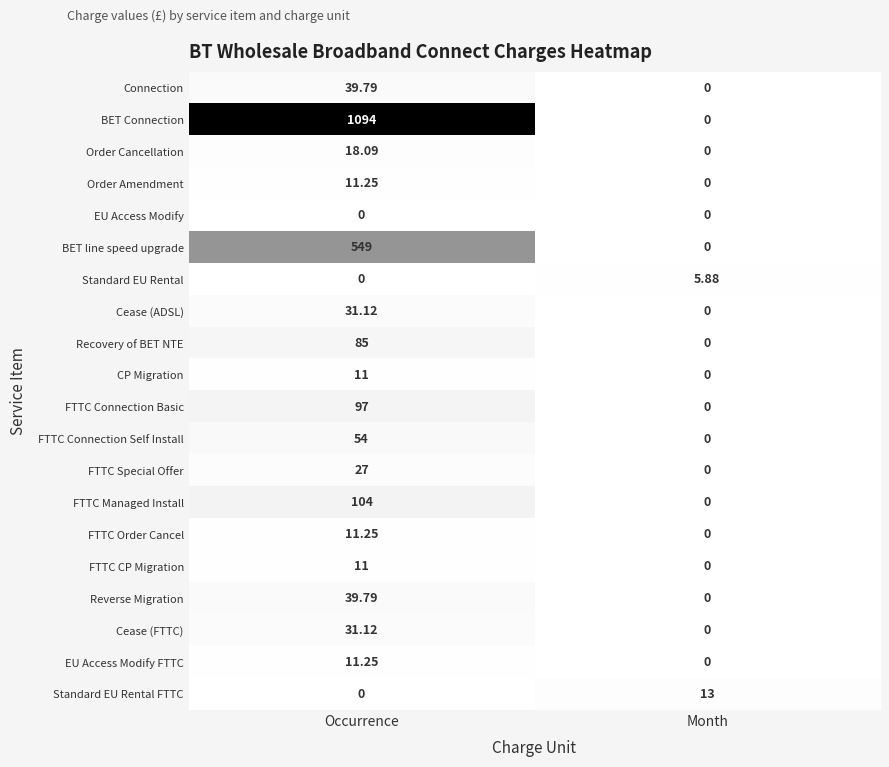

Where is BET line speed upgrade nearest to the value 274?

Month